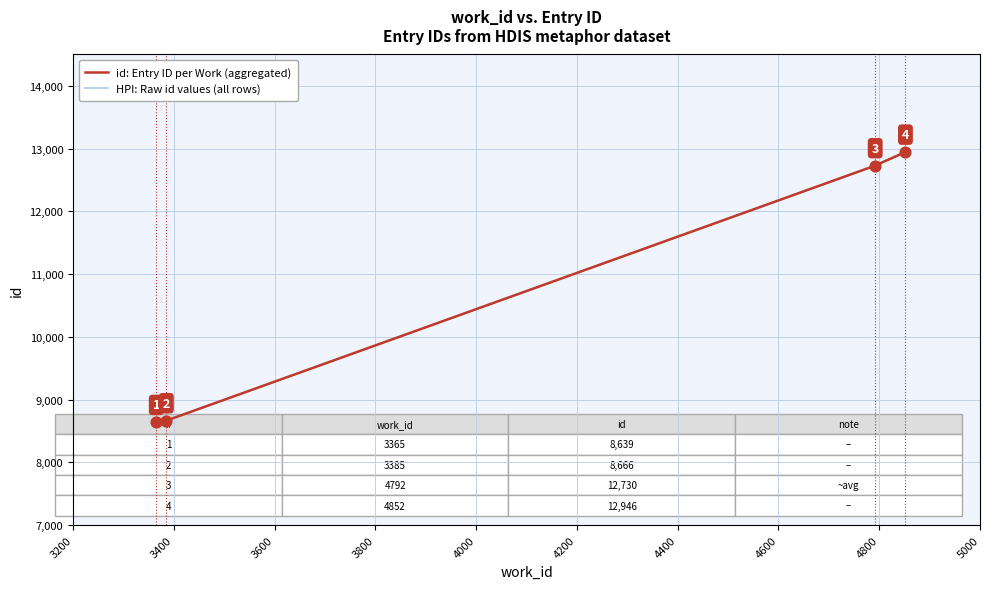

Between 3385 and 4792, which is larger?

4792